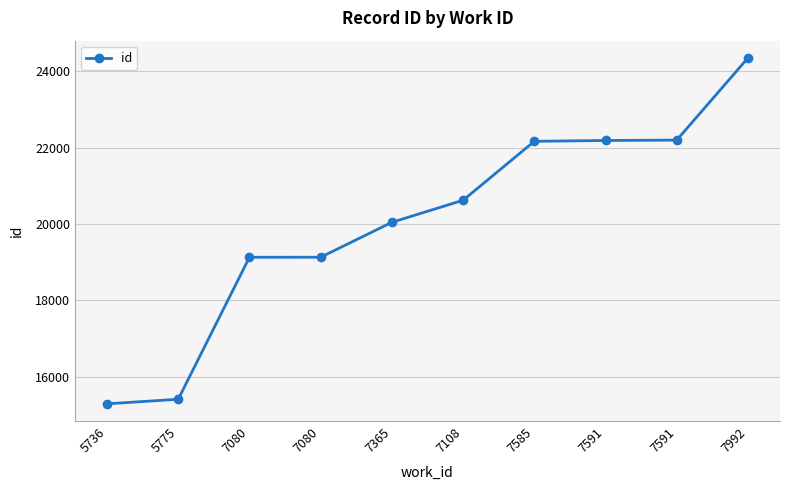

Does the chart have visible grid lines?

Yes